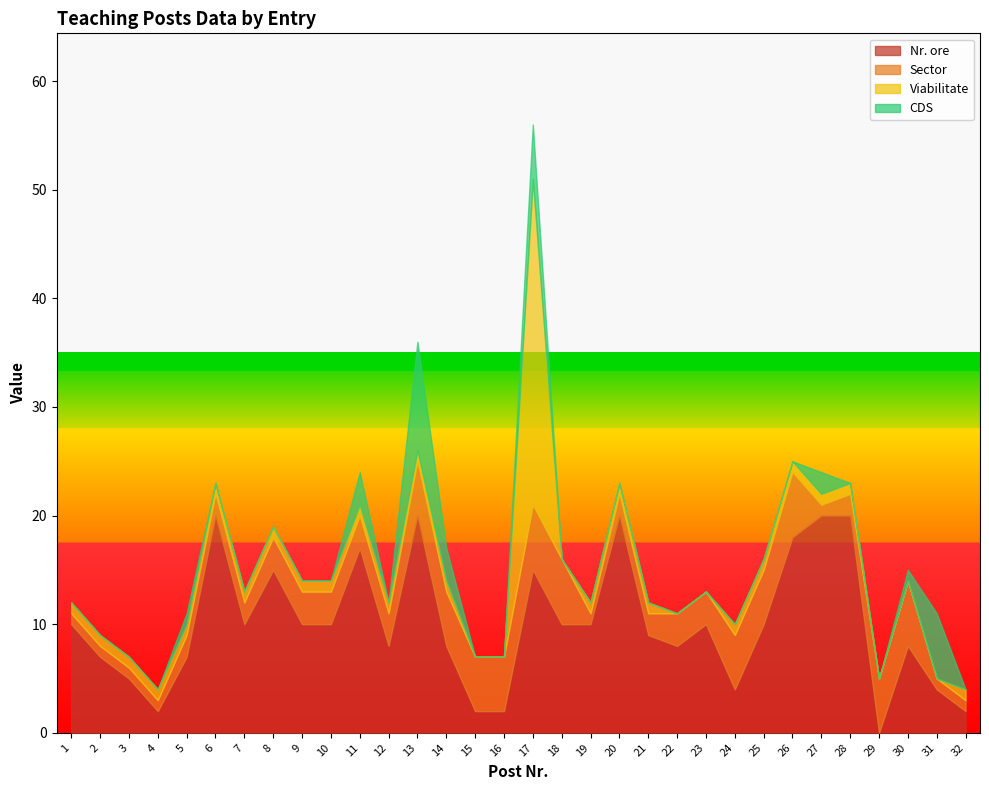

The Viabilitate series shows 15 at 17. True or false?

False